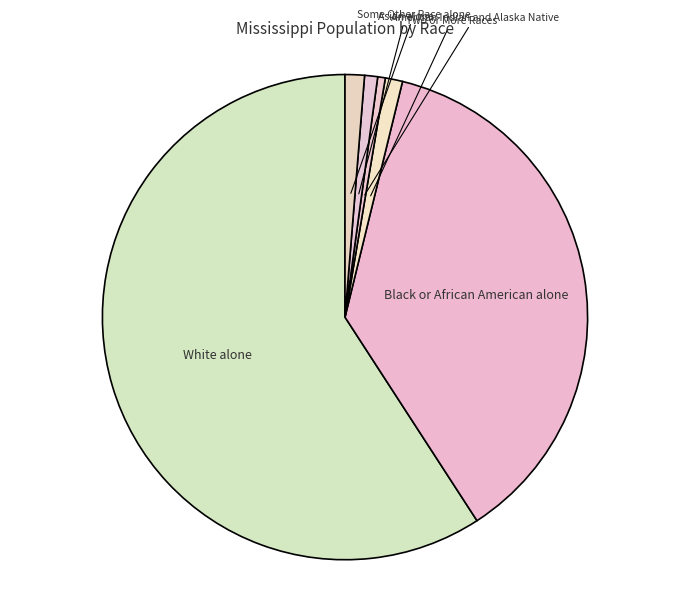

The Some Other Race alone slice represents 1% of the pie. True or false?

True